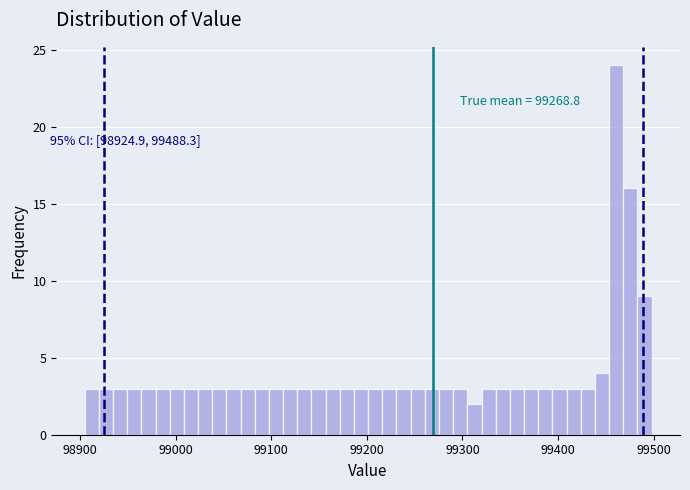

Around what value on the x-axis is the tallest bar? Give the approximate position of its centre, as read against the axis.

99460